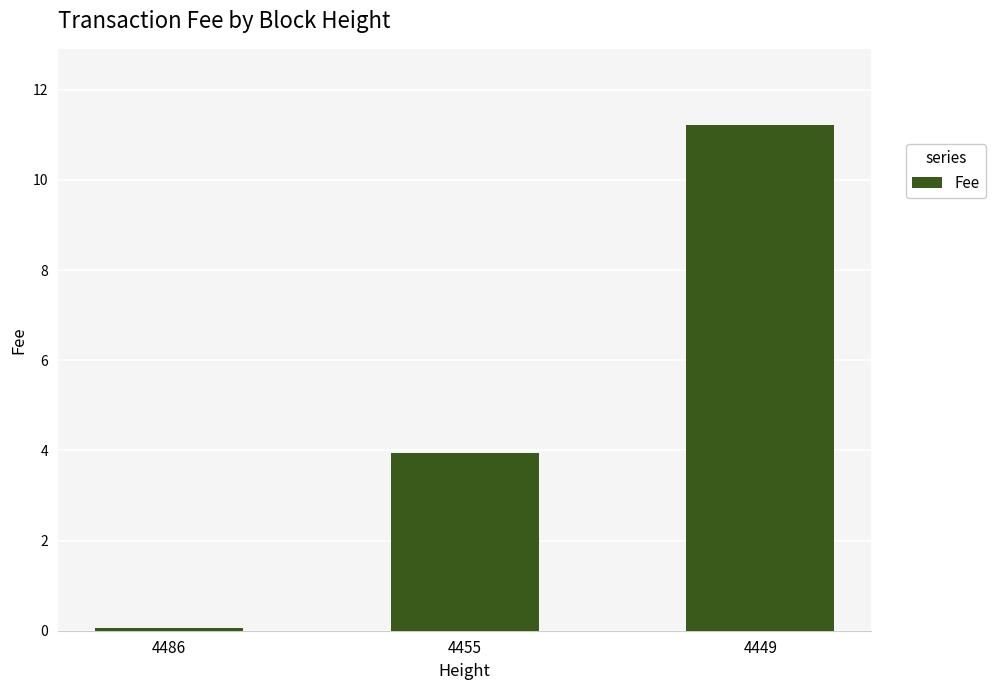

What is the difference between the maximum and minimum values?

11.2